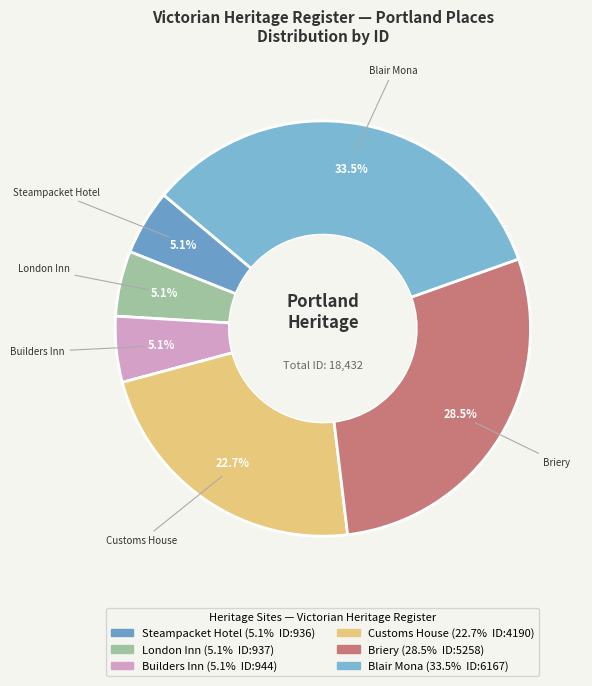

Which slice is the largest?

BLAIR MONA